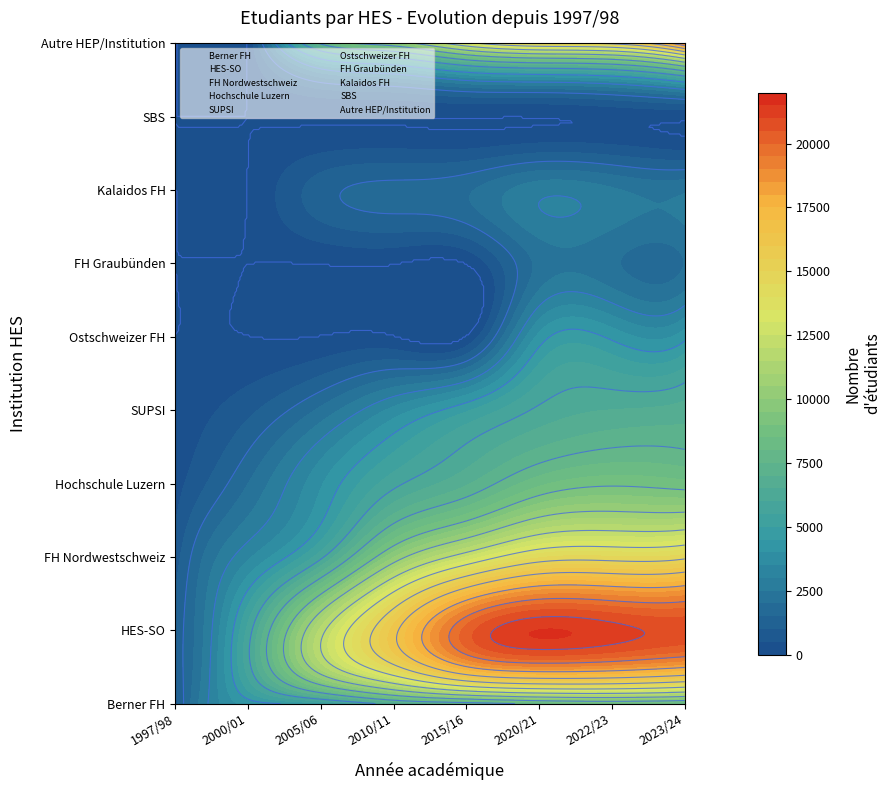

Is it true that HES-SO equals 8800 at 2015/16?

False